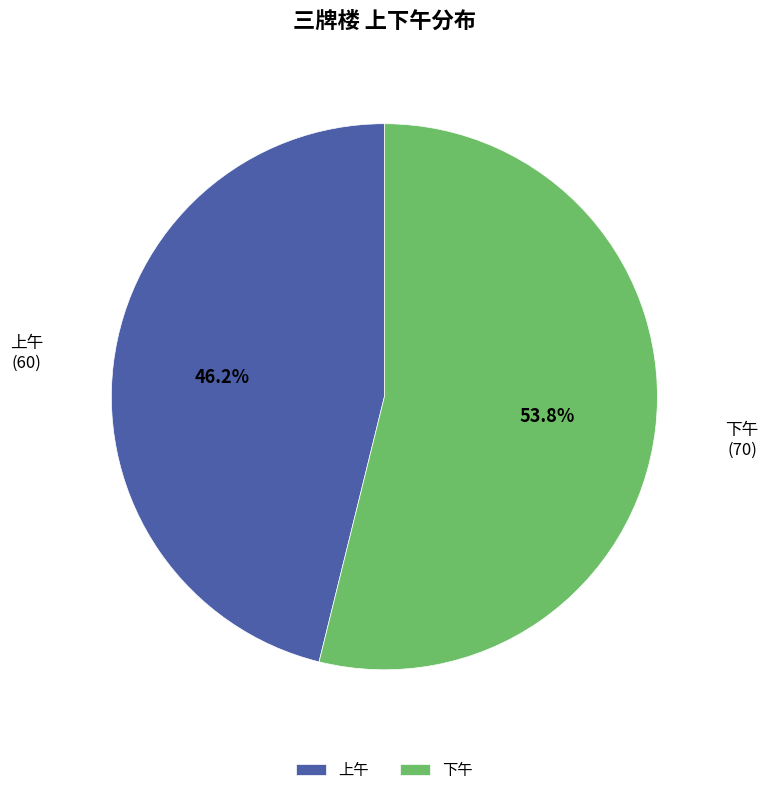

Is it true that 上午 is 46% of the pie?

True